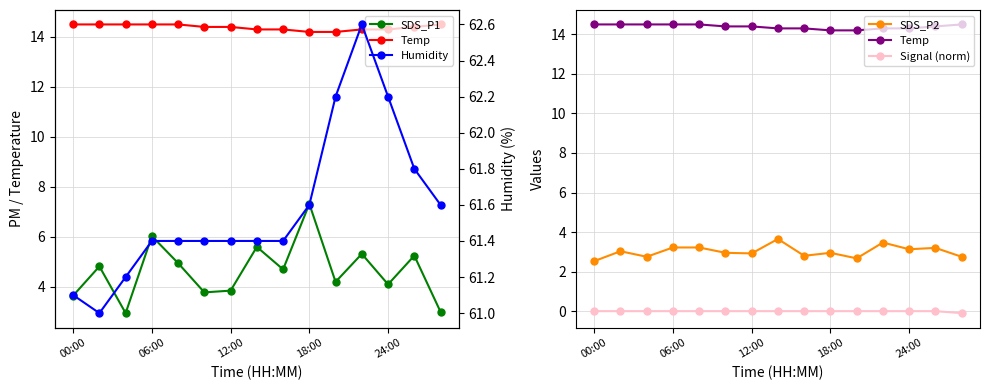

The SDS_P1 series shows 3.6 at 00:00. True or false?

True